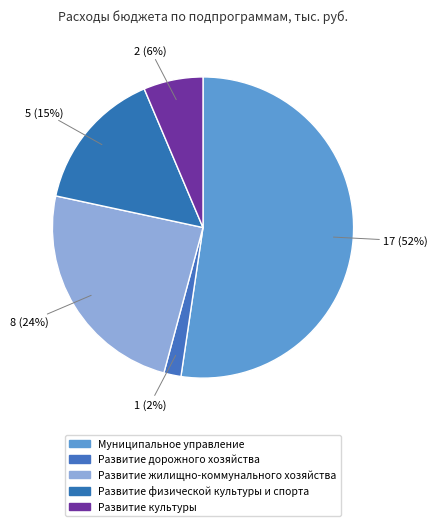

The Развитие физической культуры и спорта slice represents 3% of the pie. True or false?

False